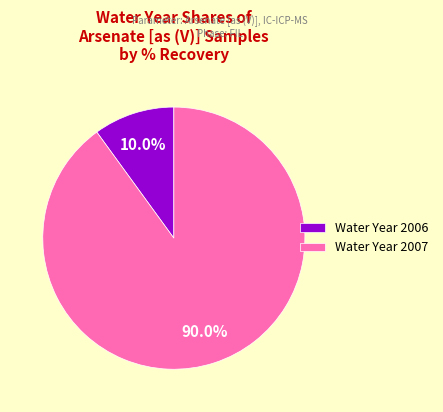

Combined, do Water Year 2006 and Water Year 2007 account for over 50%?

Yes